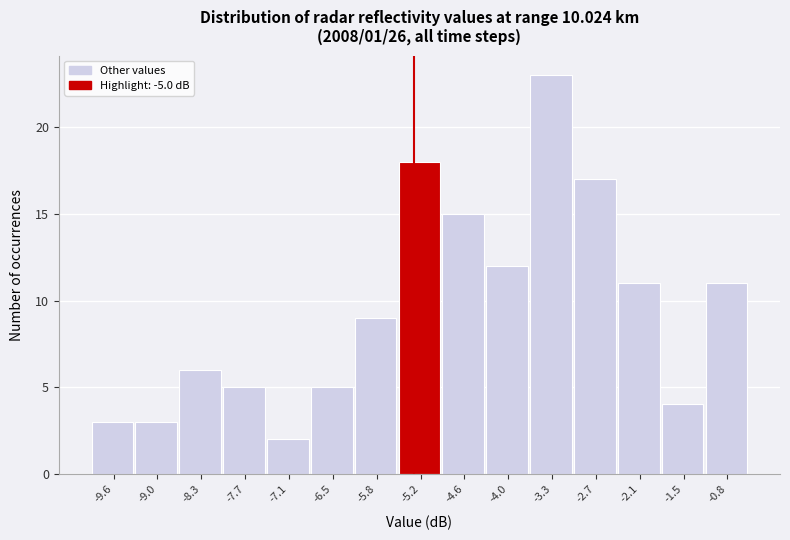

Reading right to left, extract all data points from this chart.

-0.8=11	-1.5=4	-2.1=11	-2.7=17	-3.3=23	-4.0=12	-4.6=15	-5.2=18	-5.8=9	-6.5=5	-7.1=2	-7.7=5	-8.3=6	-9.0=3	-9.6=3